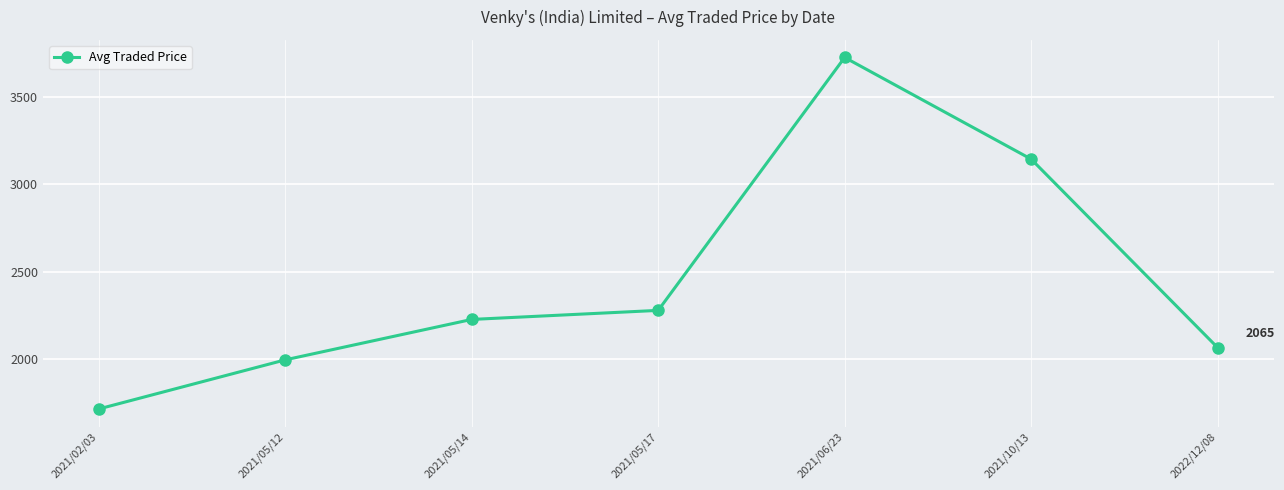

Reading right to left, extract all data points from this chart.

2022/12/08=2065.1	2021/10/13=3144.3	2021/06/23=3726.4	2021/05/17=2278.0	2021/05/14=2226.2	2021/05/12=1994.7	2021/02/03=1713.5